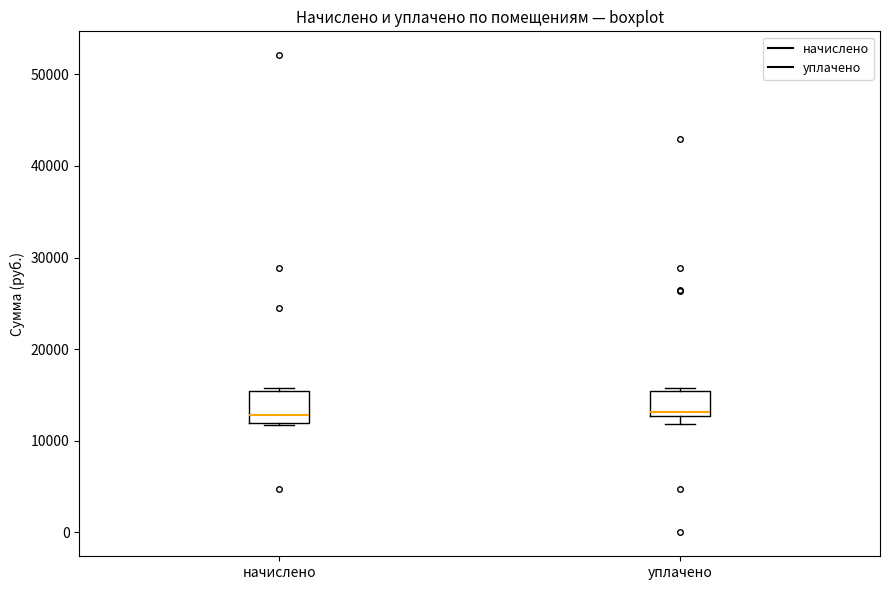

Reading left to right, transcribe this box plot: for each box, give where its median line is, the range the box spans, and where its two whiskers end, as read against the y-axis. The values are not printed on the chart, so give them approximately, as read against the axis.

начислено: median 13000, box 12000 to 15000, whiskers 12000 to 16000
уплачено: median 13000 (just above the box's lower edge), box 13000 to 15000, whiskers 12000 to 16000